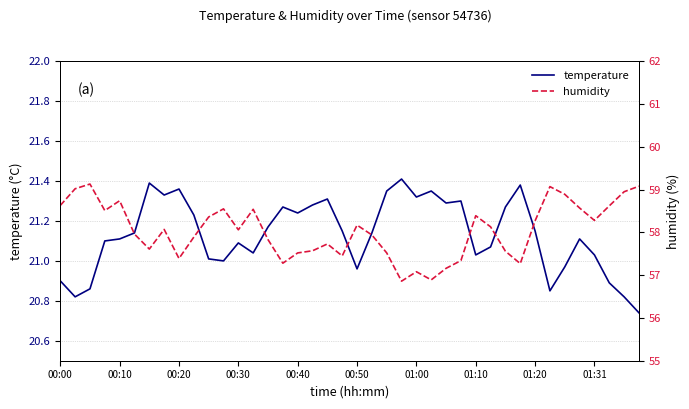

Is it true that temperature equals 10.2 at 00:20?

False